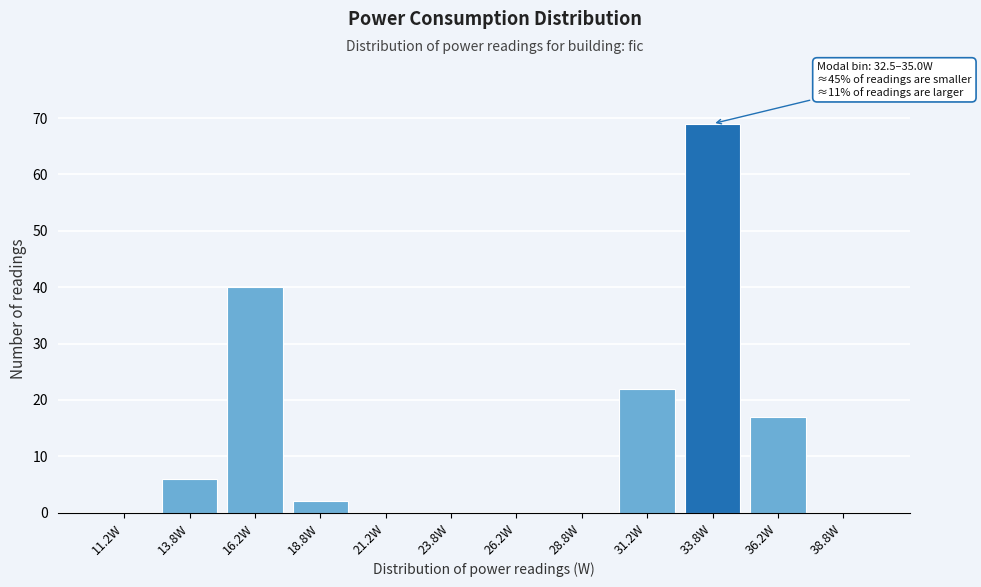

Which range on the x-axis has the tallest bar?

32.5 to 35.0